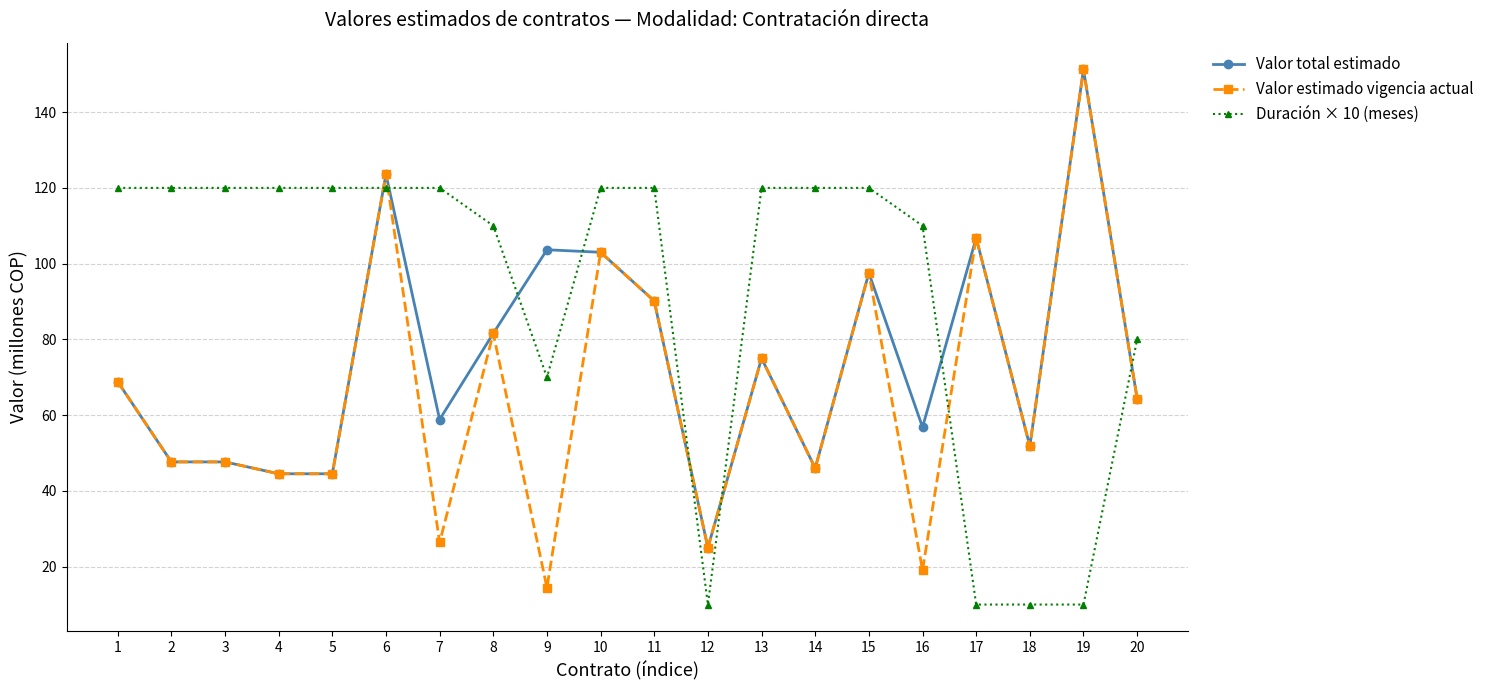

What is the value of the Valor total estimado point at the 2nd from the left?

47.7